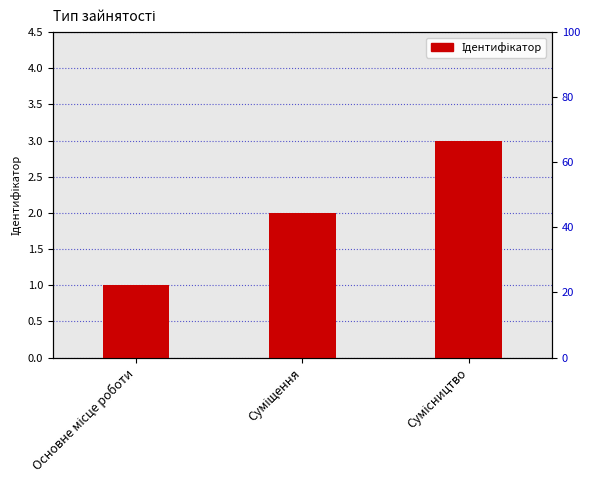

What is the greatest value displayed?

3